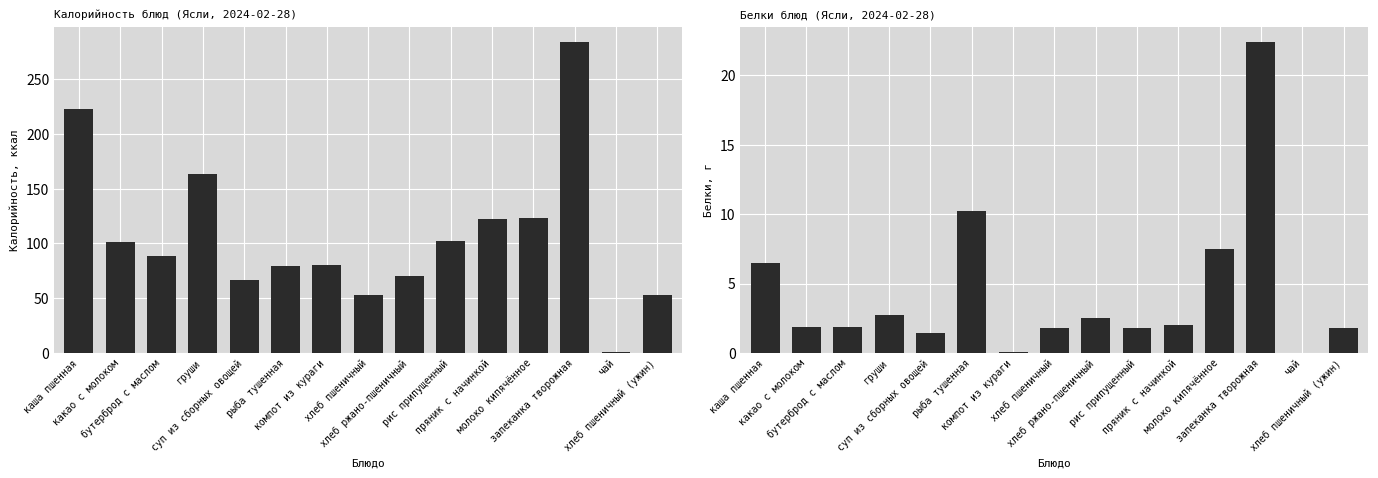

Reading left to right, extract all data points from this chart.

Калорийность: каша пшенная=222.4	какао с молоком=101.6	бутерброд с маслом=88.9	груши=163.0	суп из сборных овощей=66.7	рыба тушенная=79.2	компот из кураги=80.3	хлеб пшеничный=53.0	хлеб ржано-пшеничный=70.4	рис припущенный=102.7	пряник с начинкой=122.0	молоко кипячённое=123.6	запеканка творожная=284.0	чай=0.9	хлеб пшеничный (ужин)=53.0
Белки: каша пшенная=6.5	какао с молоком=1.9	бутерброд с маслом=1.9	груши=2.7	суп из сборных овощей=1.4	рыба тушенная=10.2	компот из кураги=0.1	хлеб пшеничный=1.8	хлеб ржано-пшеничный=2.5	рис припущенный=1.8	пряник с начинкой=2.0	молоко кипячённое=7.5	запеканка творожная=22.4	чай=0.0	хлеб пшеничный (ужин)=1.8